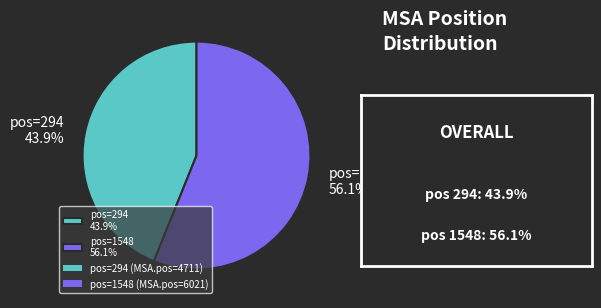

Which has a higher value, pos=294 43.9% or pos=1548 56.1%?

pos=1548 56.1%